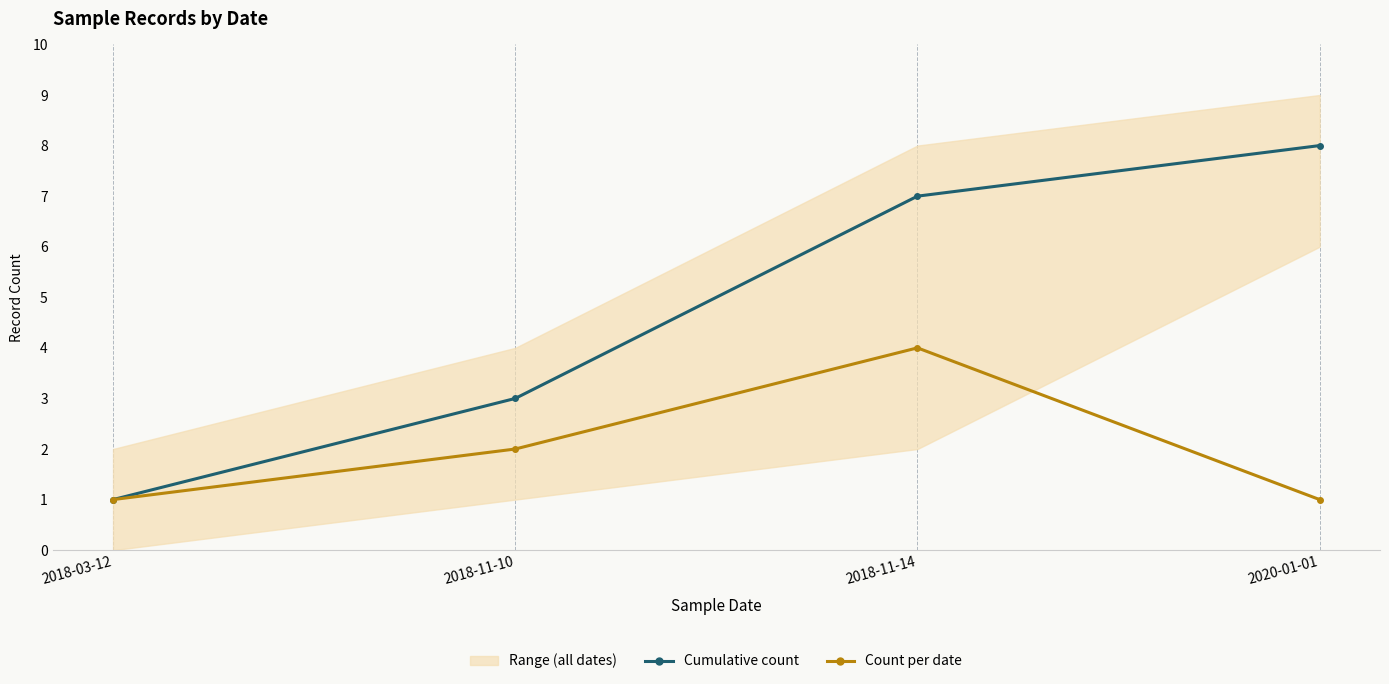

Rank the series at 2018-03-12 from lowest to highest value.

Cumulative count, Count per date